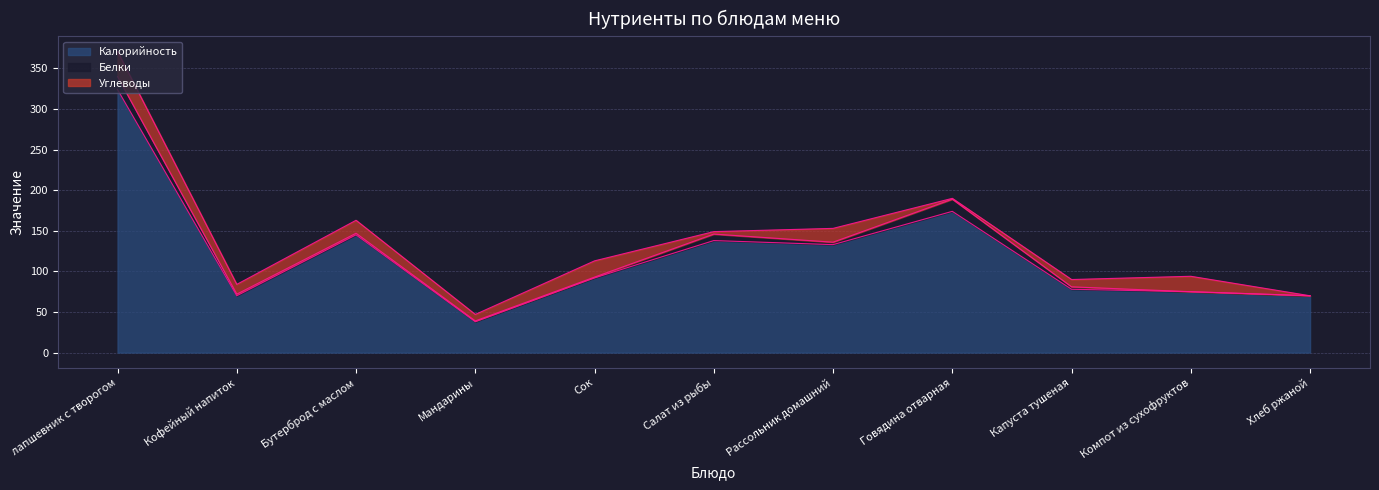

Reading left to right, extract all data points from this chart.

Калорийность: лапшевник с творогом=324	Кофейный напиток=70	Бутерброд с маслом=145	Мандарины=38	Сок=92	Салат из рыбы=138	Рассольник домашний=133	Говядина отварная=174	Капуста тушеная=78	Компот из сухофруктов=75	Хлеб ржаной=70
Белки: лапшевник с творогом=16	Кофейный напиток=2	Бутерброд с маслом=2	Мандарины=1	Сок=1	Салат из рыбы=8	Рассольник домашний=3	Говядина отварная=15	Капуста тушеная=3	Компот из сухофруктов=0	Хлеб ржаной=0
Углеводы: лапшевник с творогом=31	Кофейный напиток=12	Бутерброд с маслом=16	Мандарины=8	Сок=20	Салат из рыбы=3	Рассольник домашний=17	Говядина отварная=1	Капуста тушеная=9	Компот из сухофруктов=19	Хлеб ржаной=0